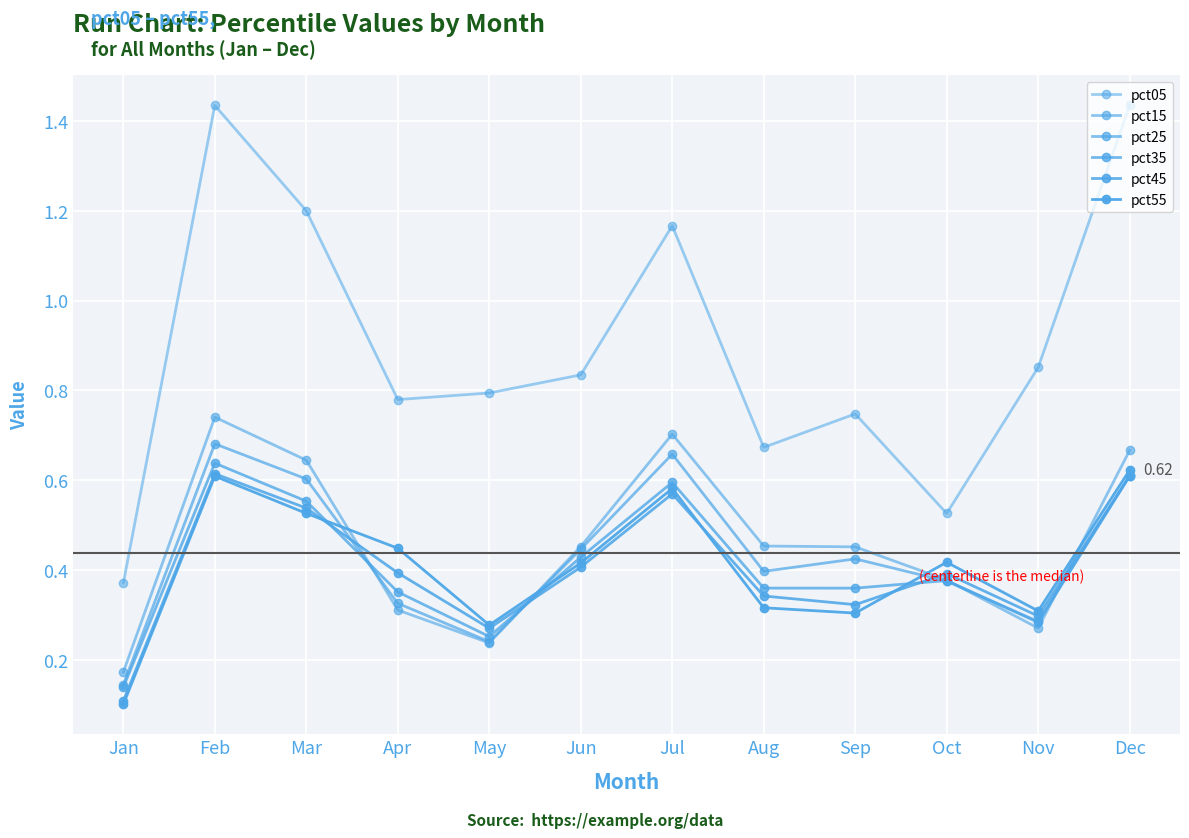

After their last crossing, which series has the higher values: pct25 or pct35?

pct25